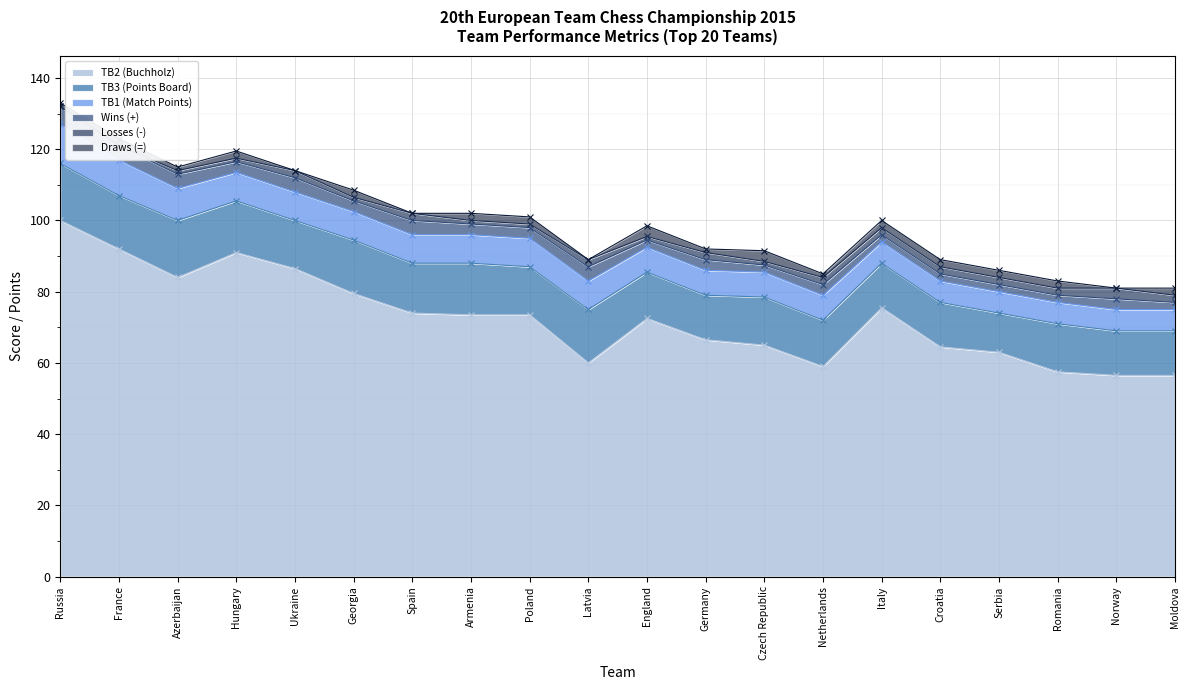

Reading left to right, what are all the values shown in this chart?

TB2 (Buchholz): Russia=100.0	France=92.0	Azerbaijan=84.0	Hungary=91.0	Ukraine=86.5	Georgia=79.5	Spain=74.0	Armenia=73.5	Poland=73.5	Latvia=60.0	England=72.5	Germany=66.5	Czech Republic=65.0	Netherlands=59.0	Italy=75.5	Croatia=64.5	Serbia=63.0	Romania=57.5	Norway=56.5	Moldova=56.5
TB3 (Points Board): Russia=16.0	France=15.0	Azerbaijan=16.0	Hungary=14.5	Ukraine=13.5	Georgia=15.0	Spain=14.0	Armenia=14.5	Poland=13.5	Latvia=15.0	England=13.0	Germany=12.5	Czech Republic=13.5	Netherlands=13.0	Italy=12.5	Croatia=12.5	Serbia=11.0	Romania=13.5	Norway=12.5	Moldova=12.5
TB1 (Match Points): Russia=11.0	France=10.0	Azerbaijan=9.0	Hungary=8.0	Ukraine=8.0	Georgia=8.0	Spain=8.0	Armenia=8.0	Poland=8.0	Latvia=8.0	England=7.0	Germany=7.0	Czech Republic=7.0	Netherlands=7.0	Italy=6.0	Croatia=6.0	Serbia=6.0	Romania=6.0	Norway=6.0	Moldova=6.0
Wins (+): Russia=5.0	France=4.0	Azerbaijan=4.0	Hungary=3.0	Ukraine=4.0	Georgia=3.0	Spain=4.0	Armenia=3.0	Poland=3.0	Latvia=4.0	England=2.0	Germany=3.0	Czech Republic=2.0	Netherlands=3.0	Italy=2.0	Croatia=2.0	Serbia=2.0	Romania=2.0	Norway=3.0	Moldova=2.0
Losses (-): Russia=0.0	France=0.0	Azerbaijan=1.0	Hungary=1.0	Ukraine=2.0	Georgia=1.0	Spain=2.0	Armenia=1.0	Poland=1.0	Latvia=2.0	England=1.0	Germany=2.0	Czech Republic=1.0	Netherlands=2.0	Italy=2.0	Croatia=2.0	Serbia=2.0	Romania=2.0	Norway=3.0	Moldova=2.0
Draws (=): Russia=1.0	France=2.0	Azerbaijan=1.0	Hungary=2.0	Ukraine=0.0	Georgia=2.0	Spain=0.0	Armenia=2.0	Poland=2.0	Latvia=0.0	England=3.0	Germany=1.0	Czech Republic=3.0	Netherlands=1.0	Italy=2.0	Croatia=2.0	Serbia=2.0	Romania=2.0	Norway=0.0	Moldova=2.0